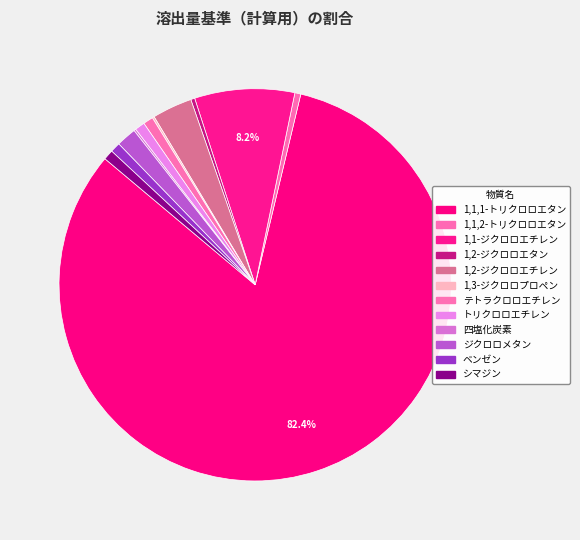

Which slice is the largest?

1,1,1-トリクロロエタン